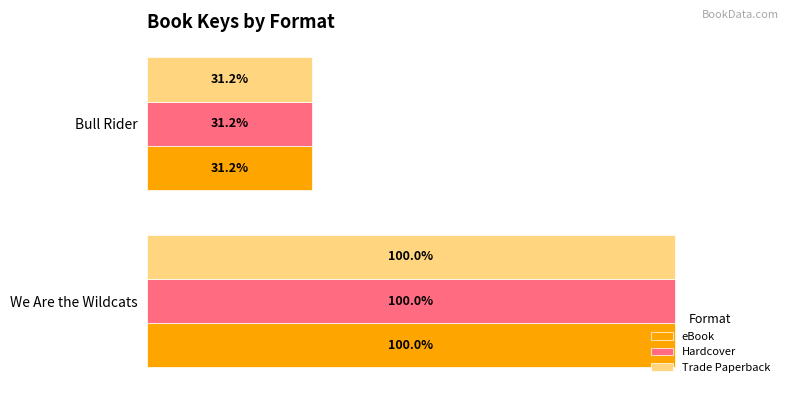

At which category is the sum across all series the highest?

We Are the Wildcats